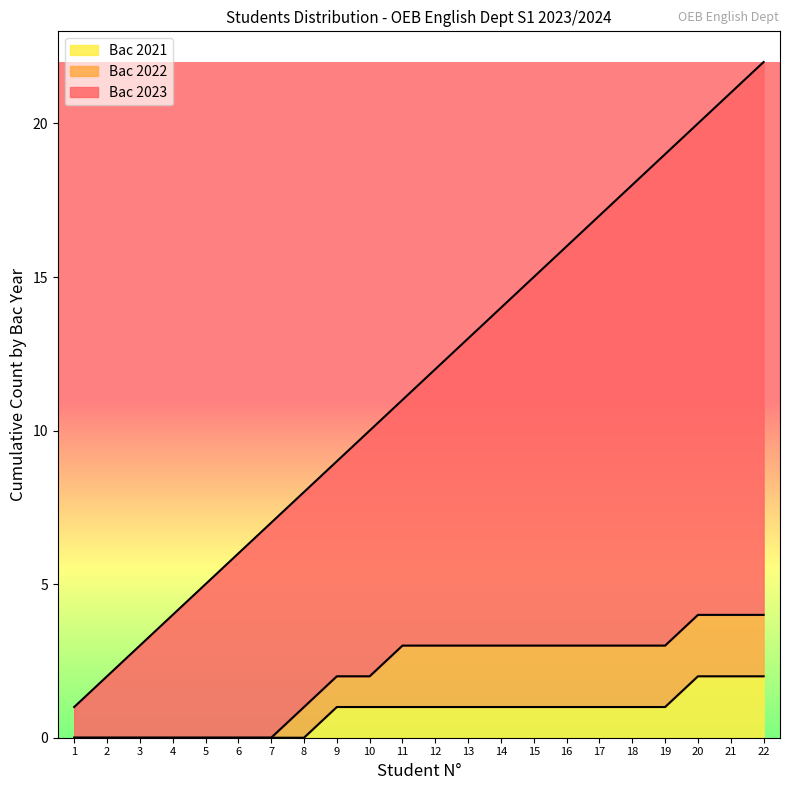

Which label corresponds to the largest value in the chart?

22